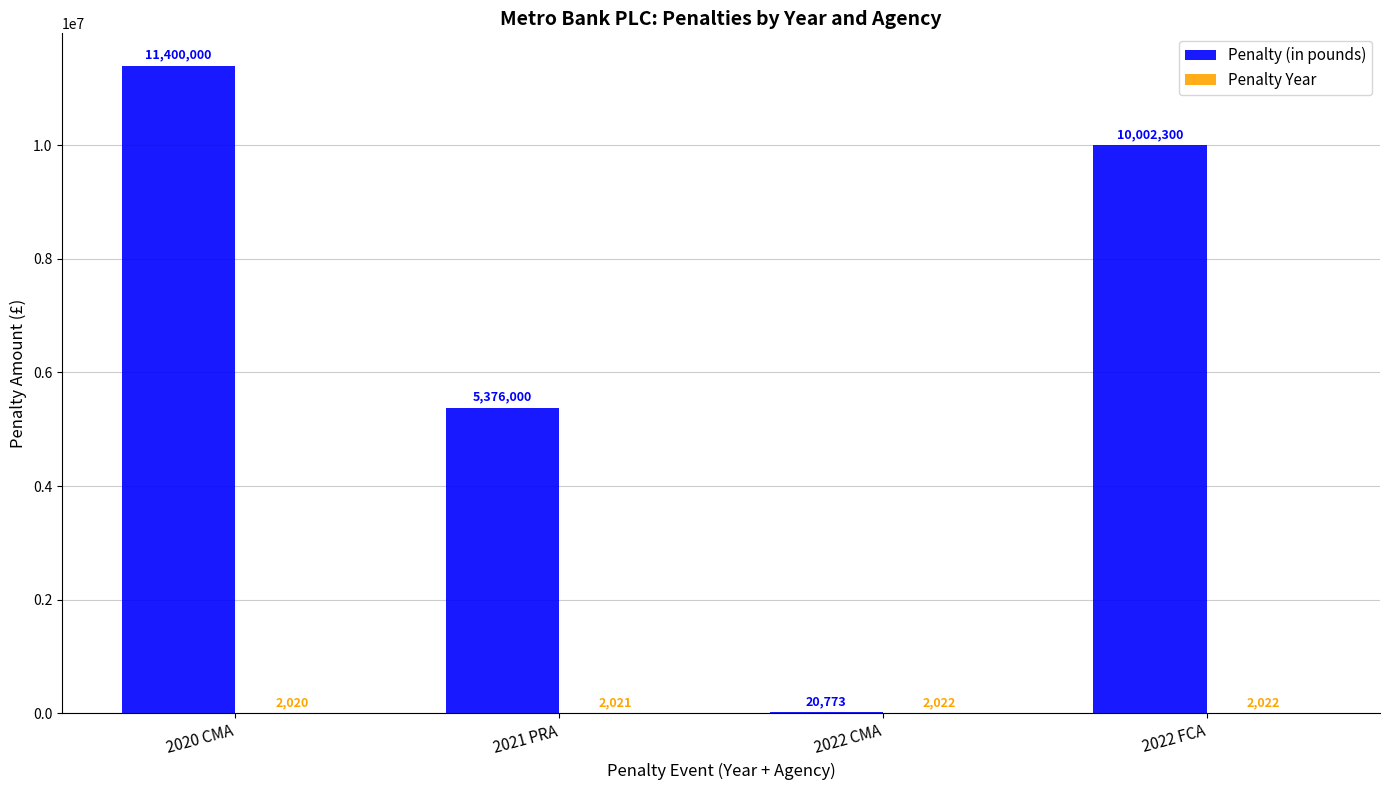

What is the average value of the Penalty (in pounds) series?

6699768